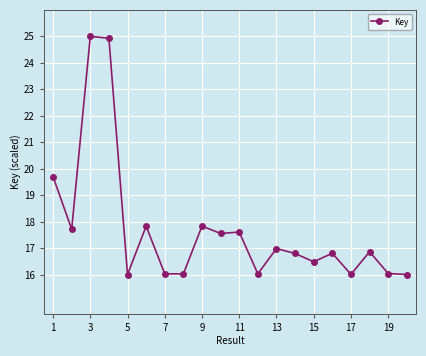

Reading right to left, transcribe all the data shown in this chart.

16.0	16.0	16.9	16.0	16.8	16.5	16.8	17.0	16.0	17.6	17.6	17.8	16.0	16.0	17.8	16.0	24.9	25.0	17.7	19.7